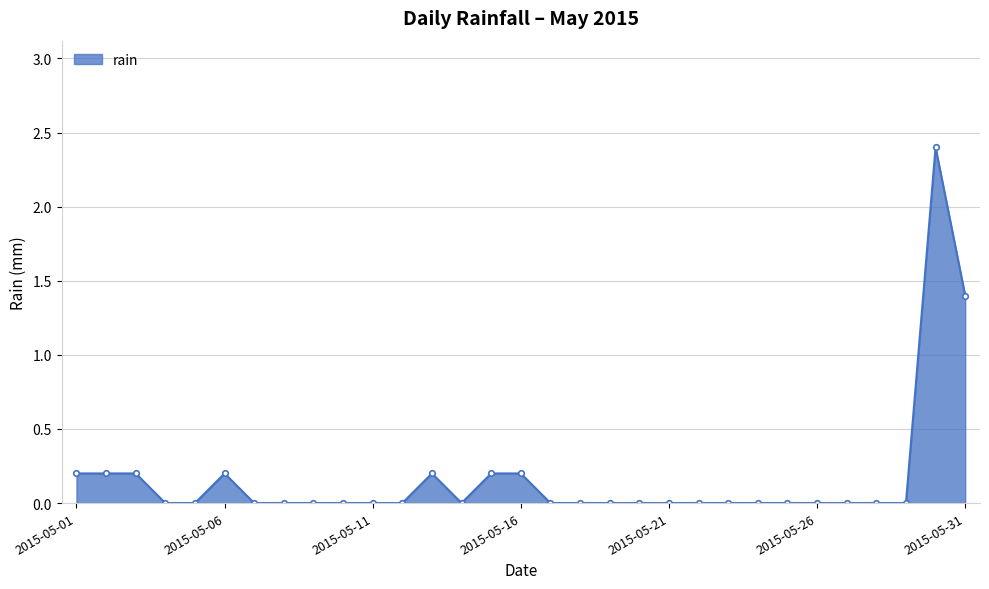

What is the average value?

0.2